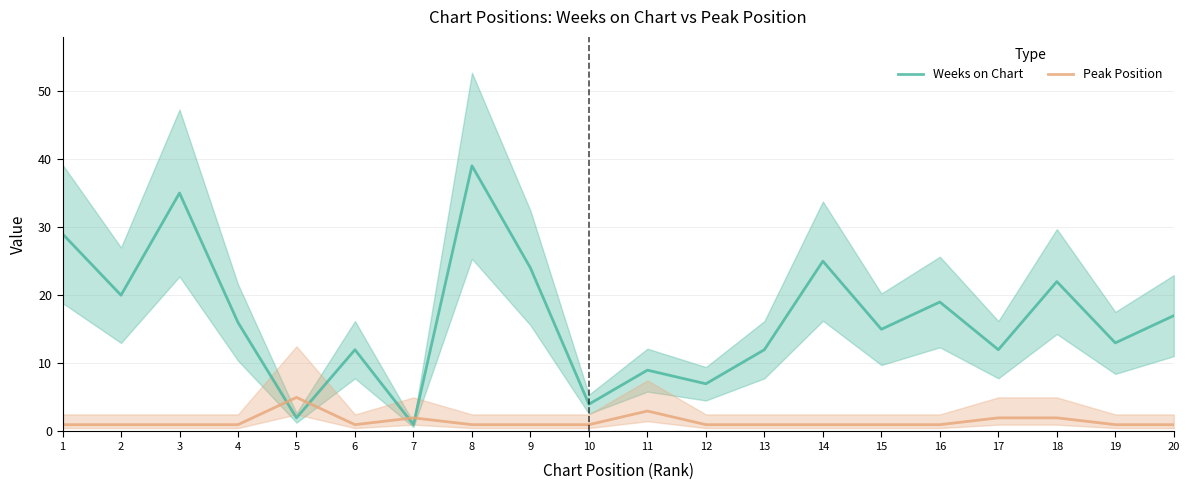

Which series changed the most between 1 and 17?

Weeks on Chart